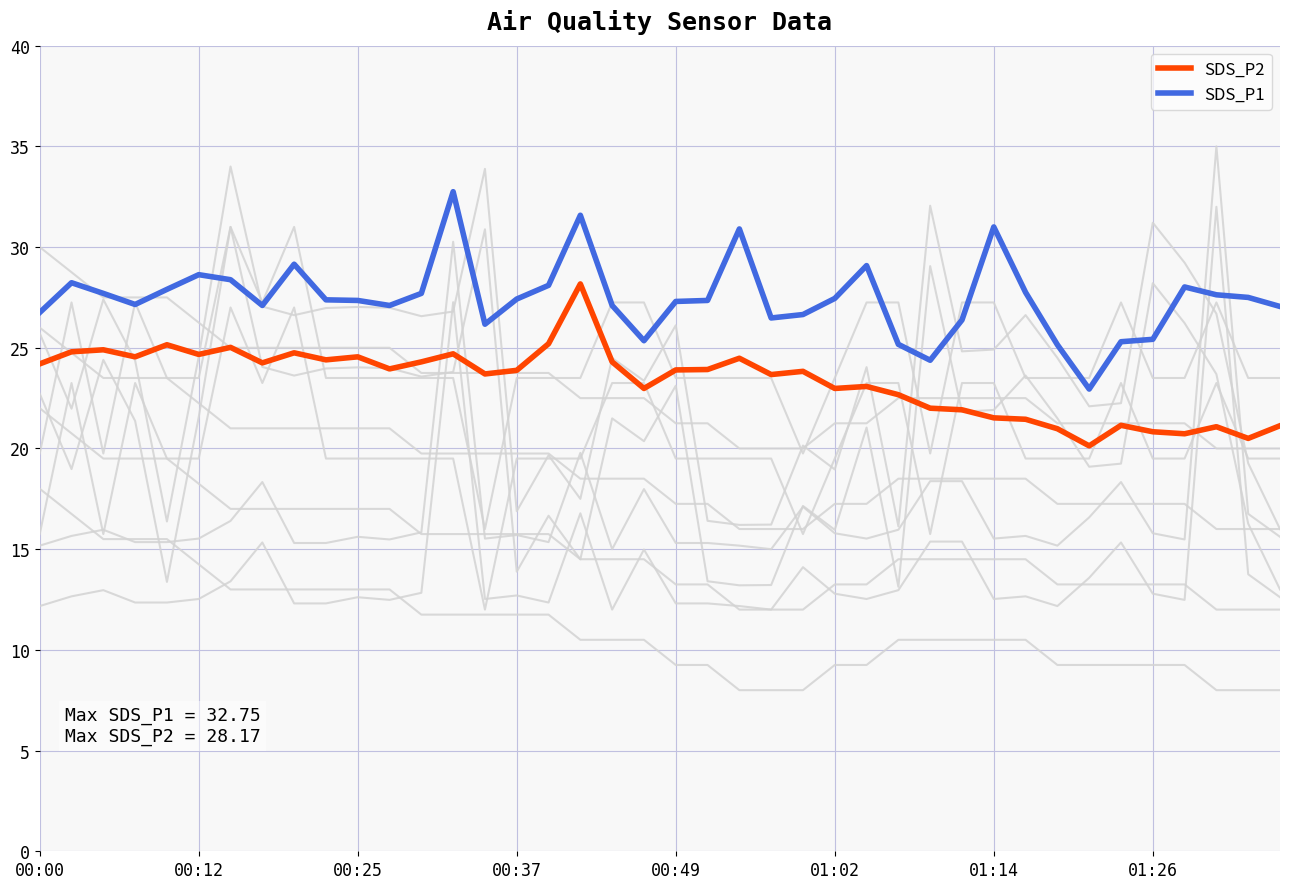

What is the value of the SDS_P1 point at the 22nd from the left?

27.4